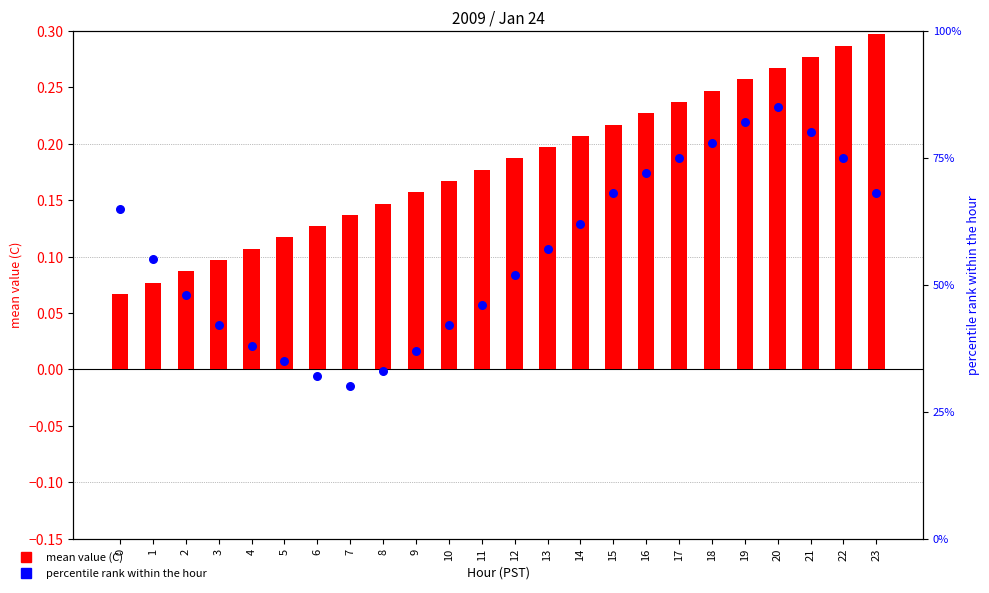

Which series has the largest total across all categories?

percentile rank within the hour